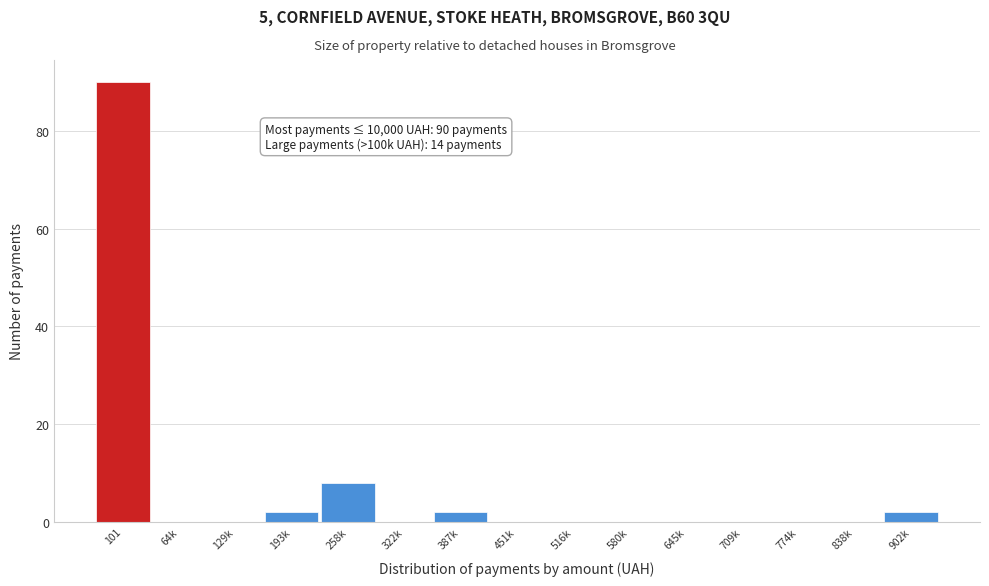

Reading left to right, list all the values displayed in this chart.

101=90	64k=0	129k=0	193k=2	258k=8	322k=0	387k=2	451k=0	516k=0	580k=0	645k=0	709k=0	774k=0	838k=0	902k=2